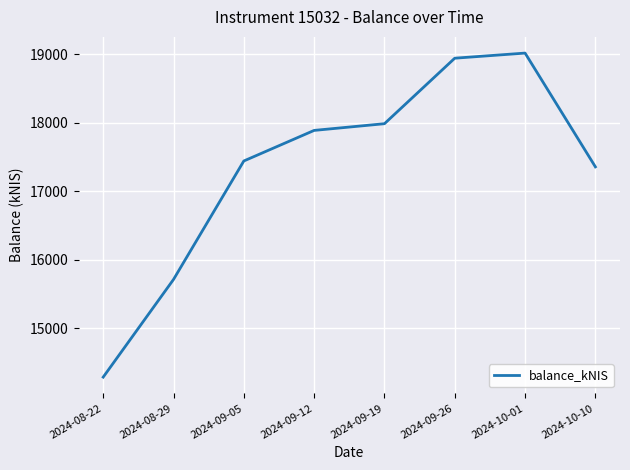

True or false: the data shows 10001.3 at 2024-08-22.

False